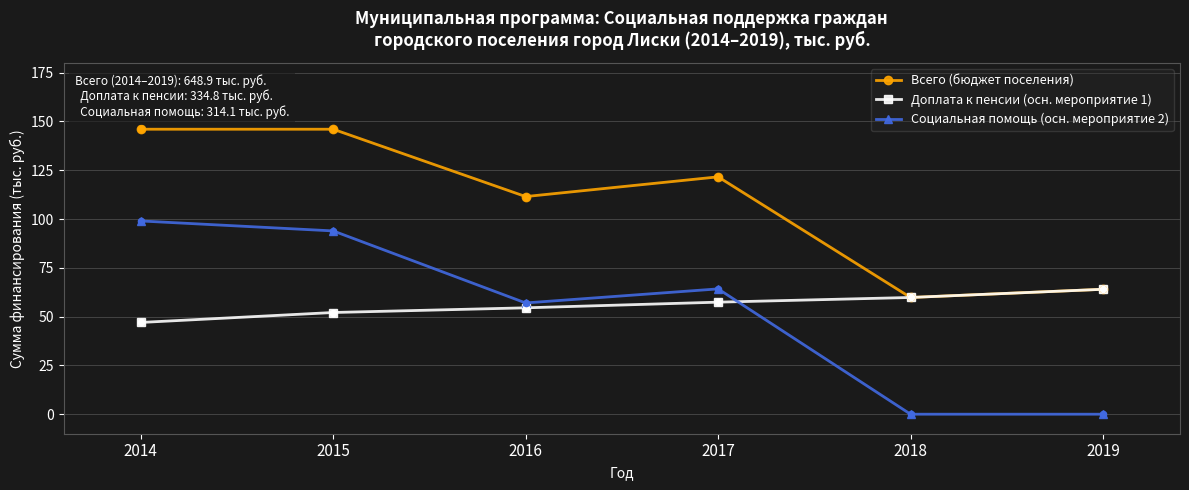

Which series changed the most between 2016 and 2019?

Социальная помощь (осн. мероприятие 2)